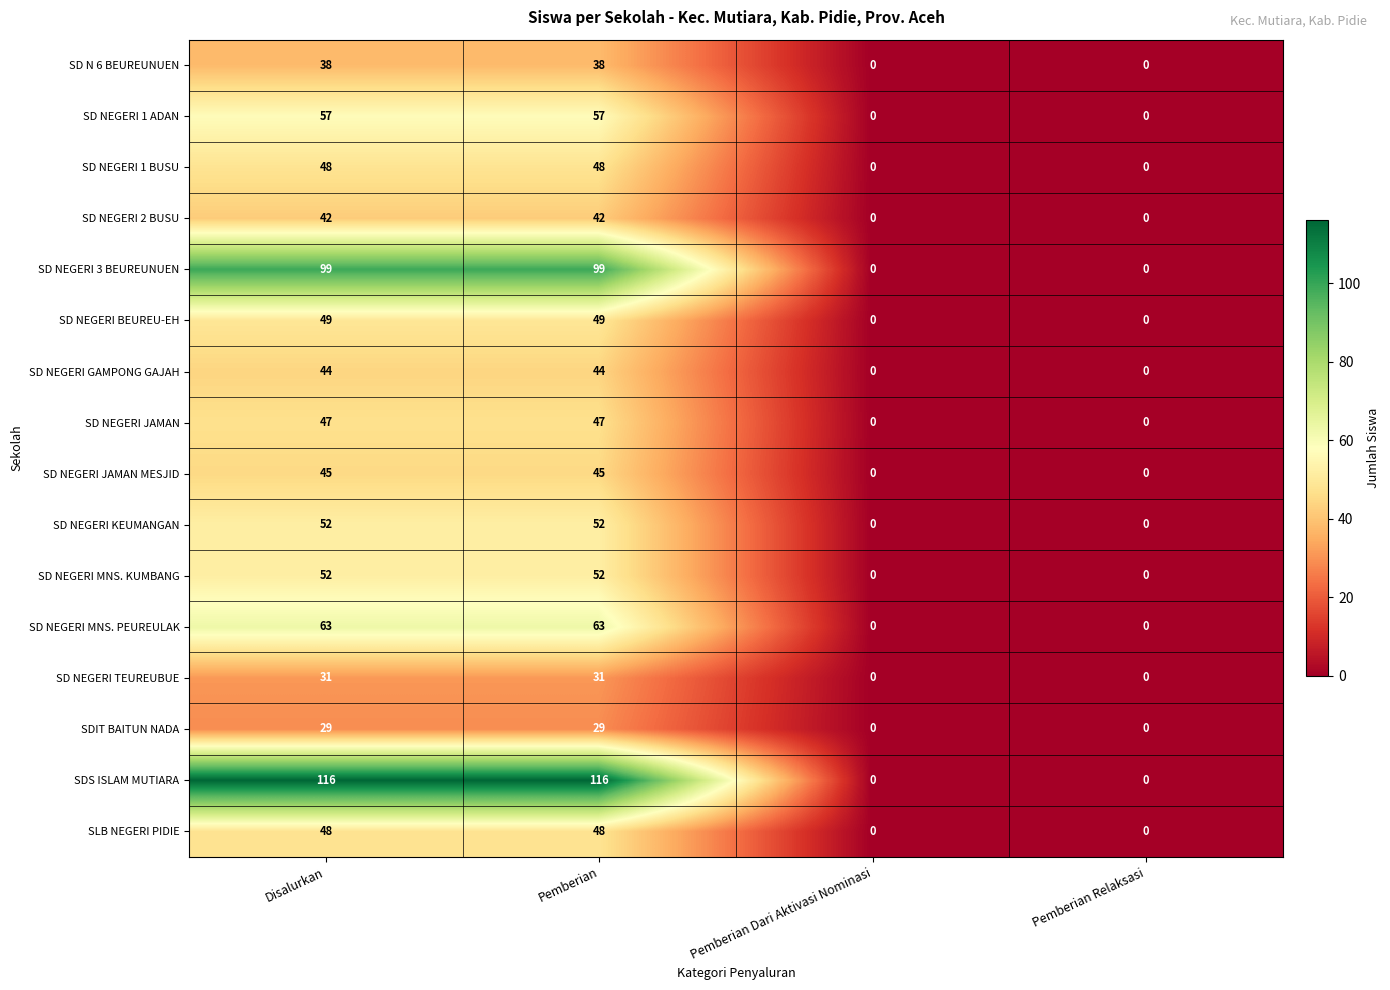

Is it true that SD NEGERI TEUREUBUE equals 45 at Pemberian?

False